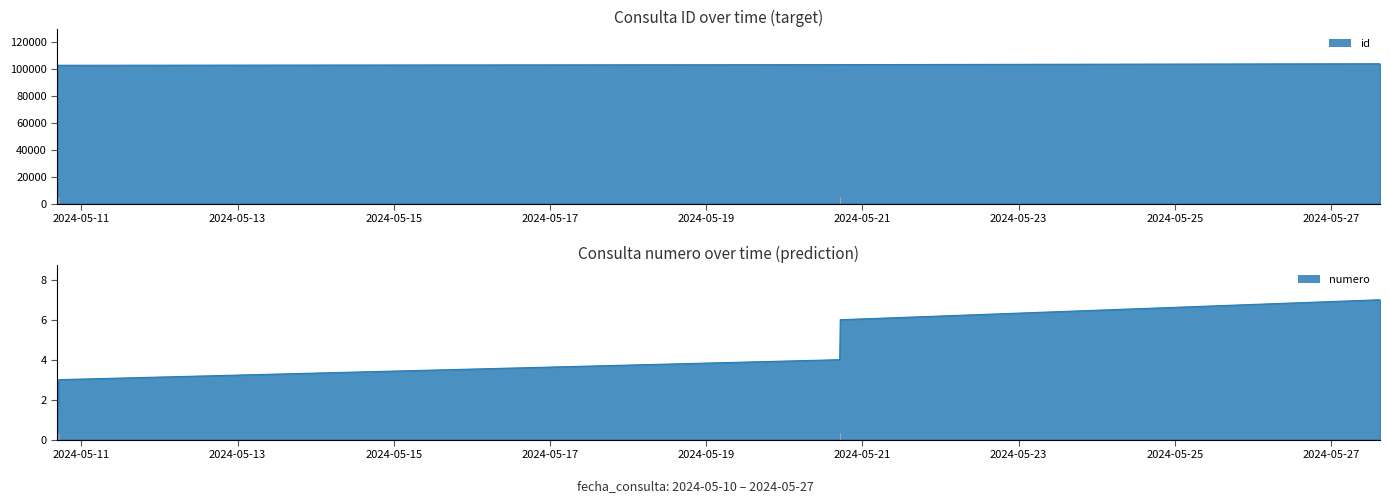

What is the value of the numero point at the 6th from the left?

6